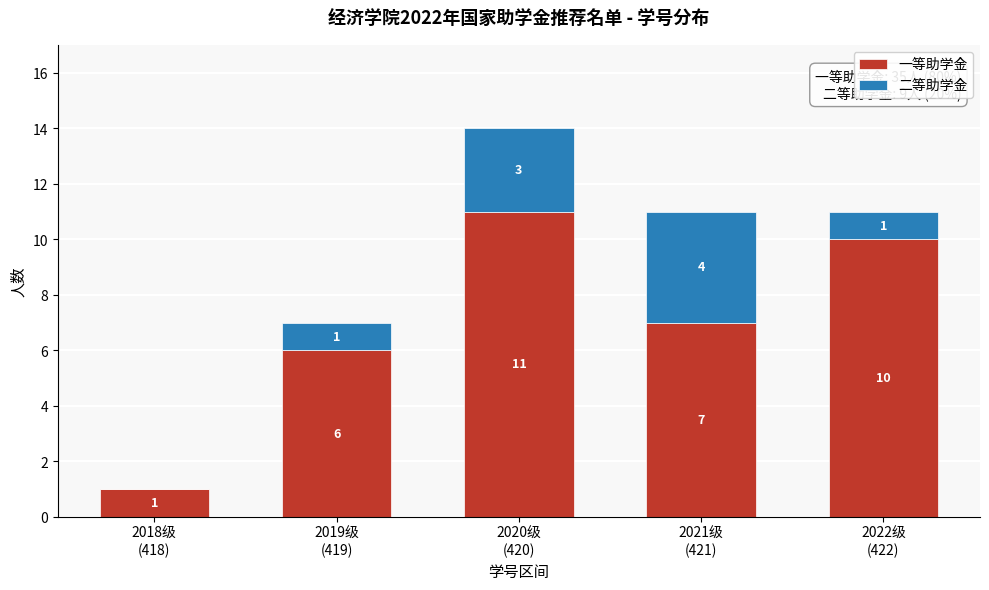

What is the sum of all 一等助学金 values?

35